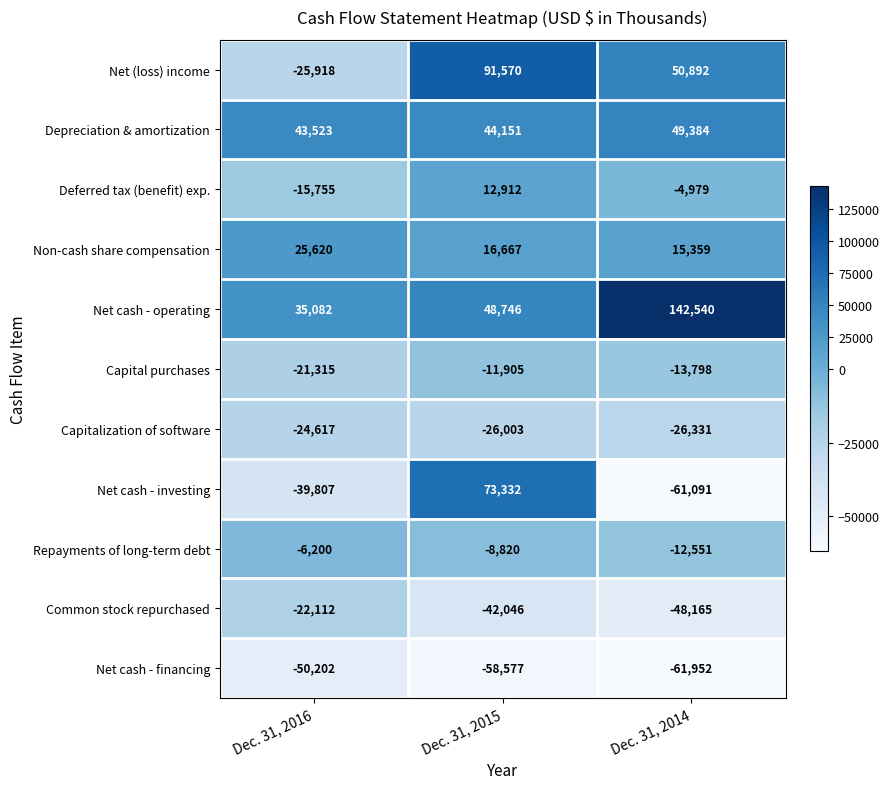

How many negative values does the Net cash - investing series have?

2